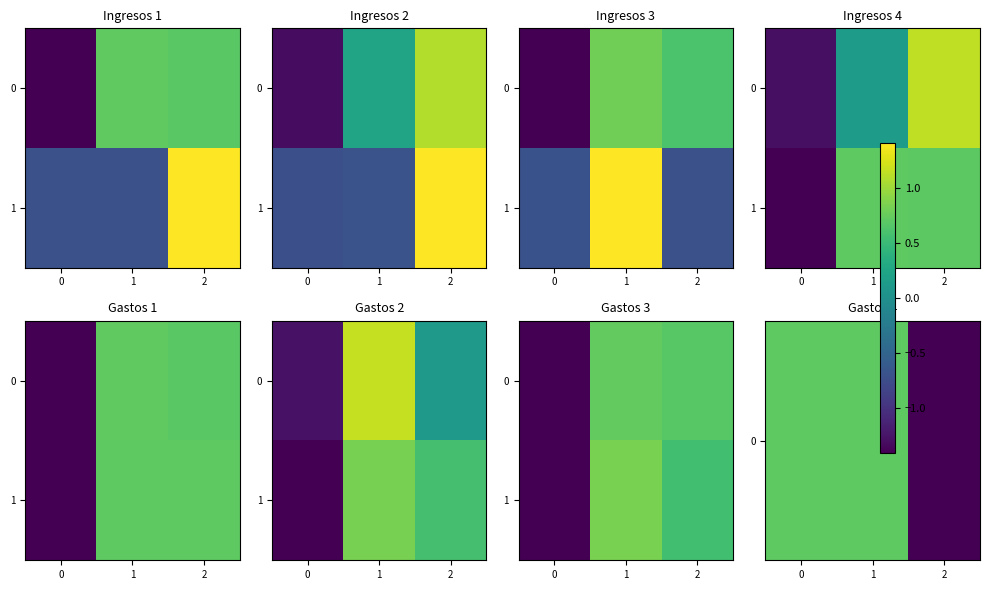

Is it true that 0 equals 1.3 at 1?

False